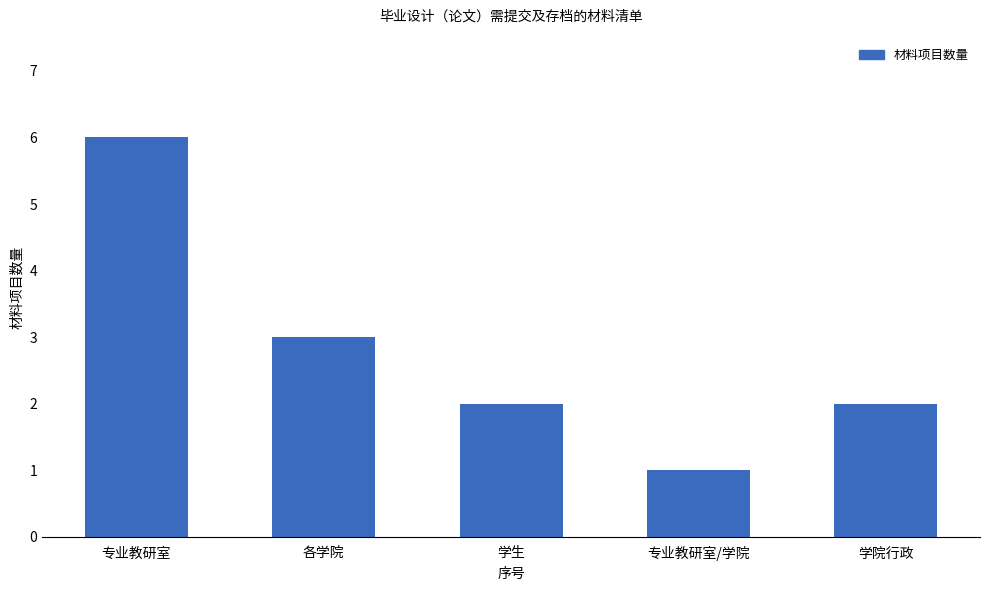

What is the change in value from 专业教研室 to 学生?

-4